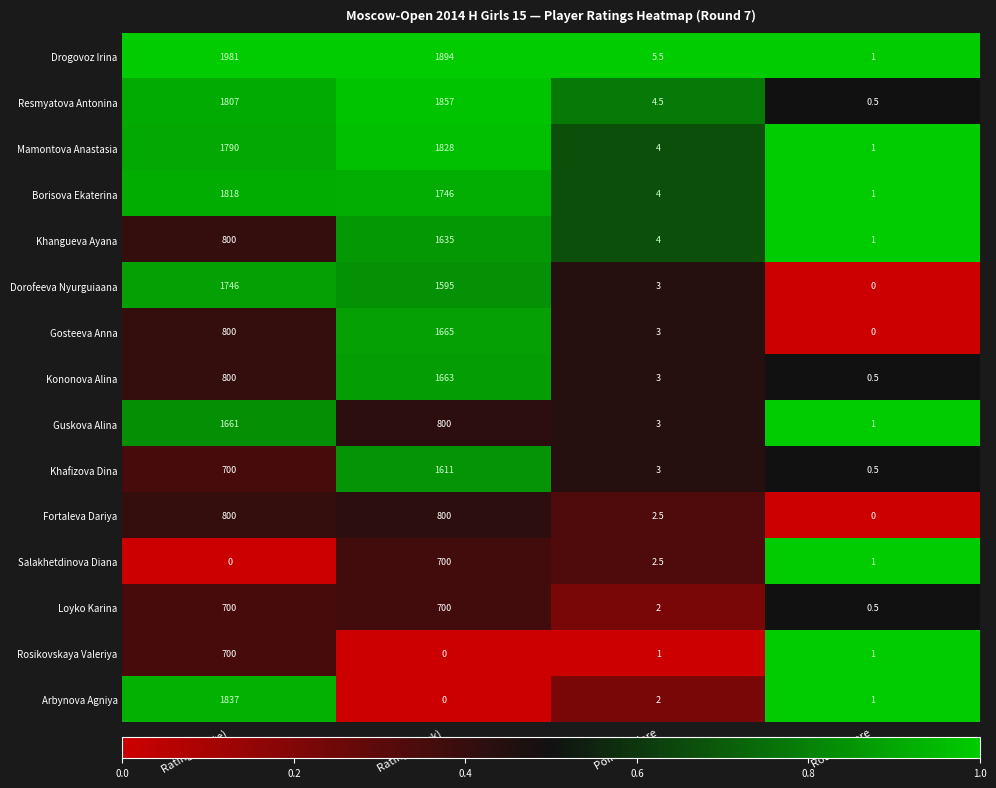

Which series has the largest range (max minus min)?

Drogovoz Irina